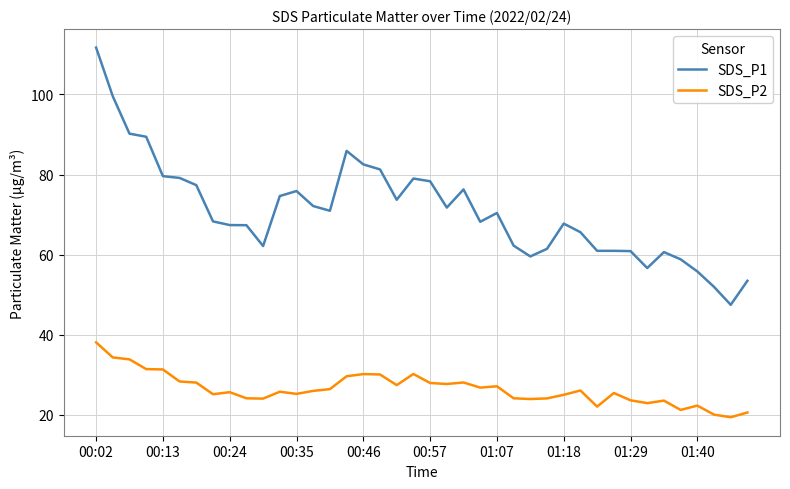

Rank the series by their average value, from lowest to highest.

SDS_P2, SDS_P1